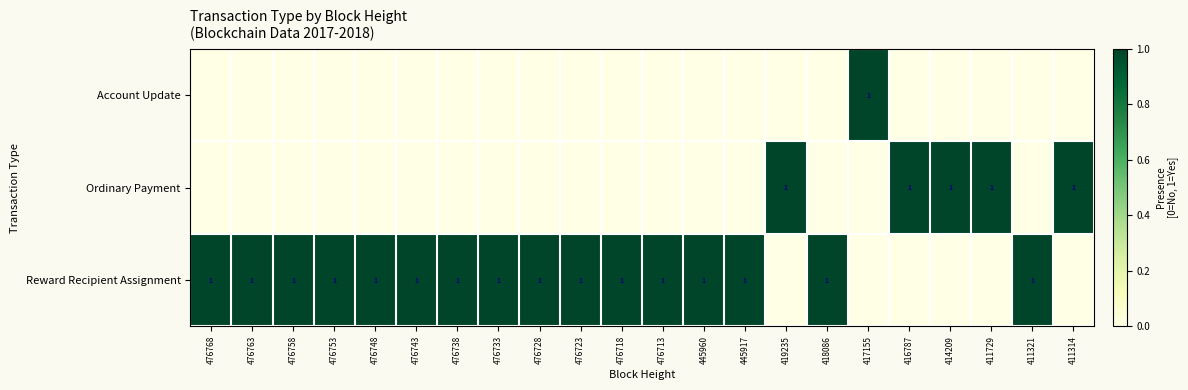

Is it true that Reward Recipient Assignment equals 1 at 418086?

True